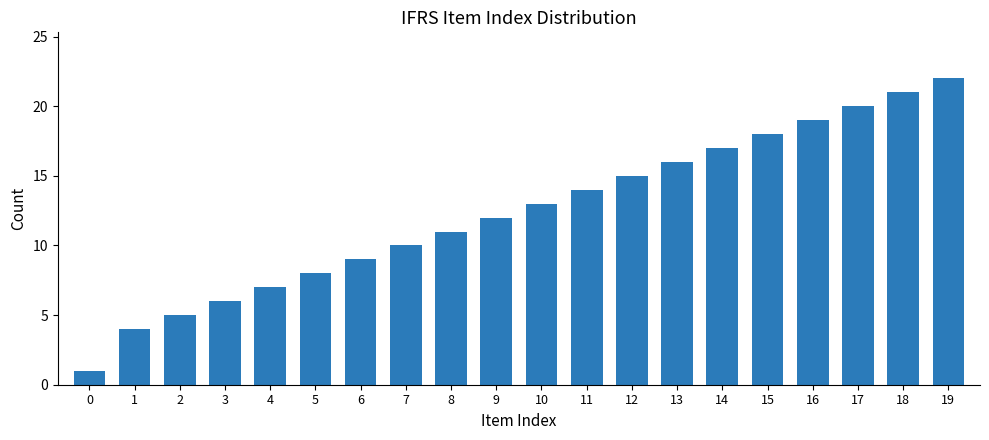

What is the difference between the second highest and minimum values?

20